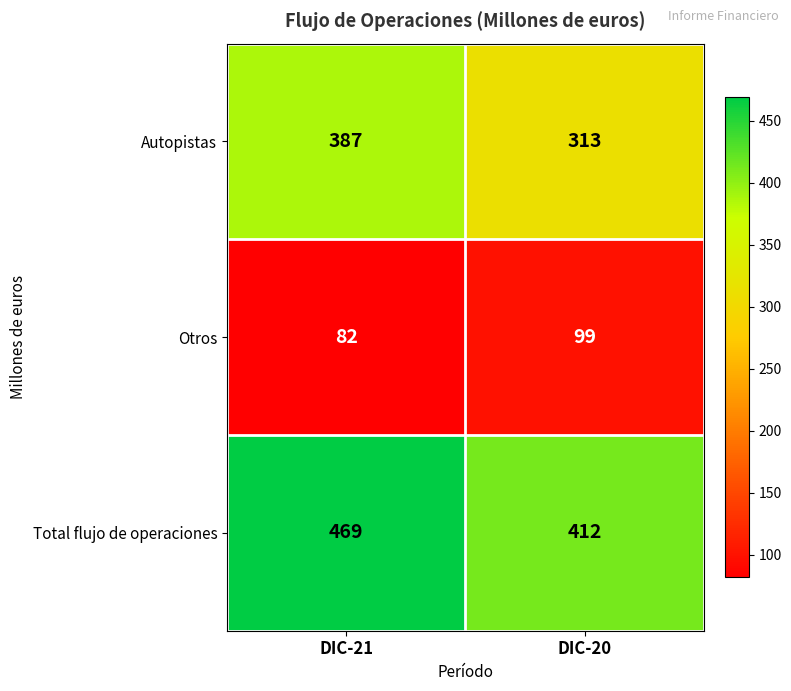

What is the difference between the highest and lowest values at DIC-20?

313